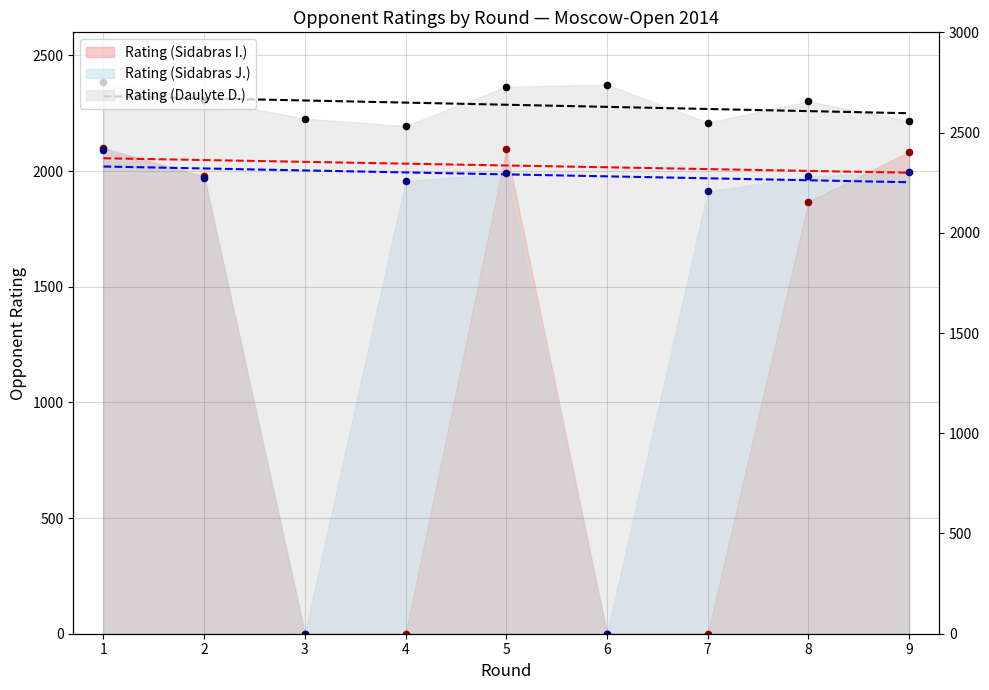

What are all the series names shown in the legend?

Rating (Sidabras I.), Rating (Sidabras J.), Rating (Daulyte D.)